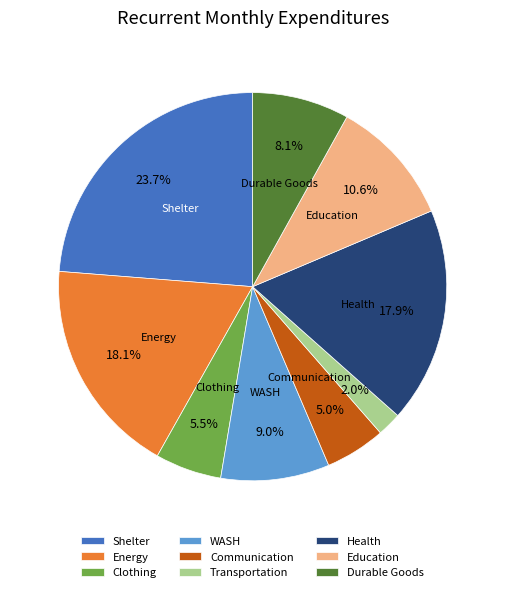

What percentage is the Durable Goods slice, to the nearest percent?

8%